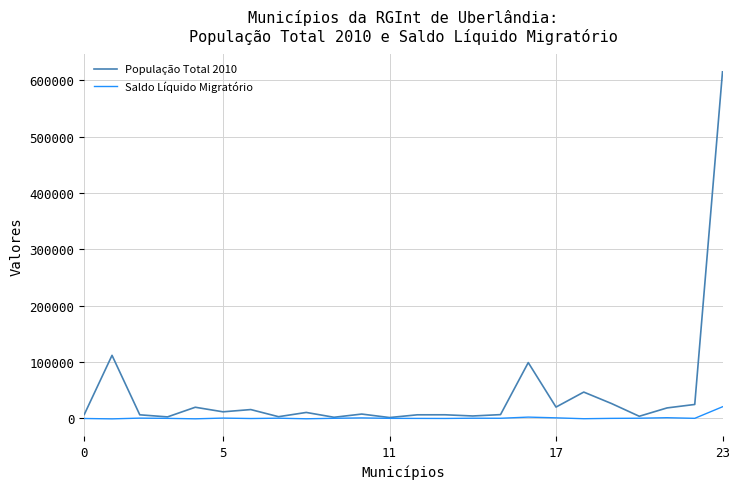

Which series has the largest total across all categories?

População Total 2010